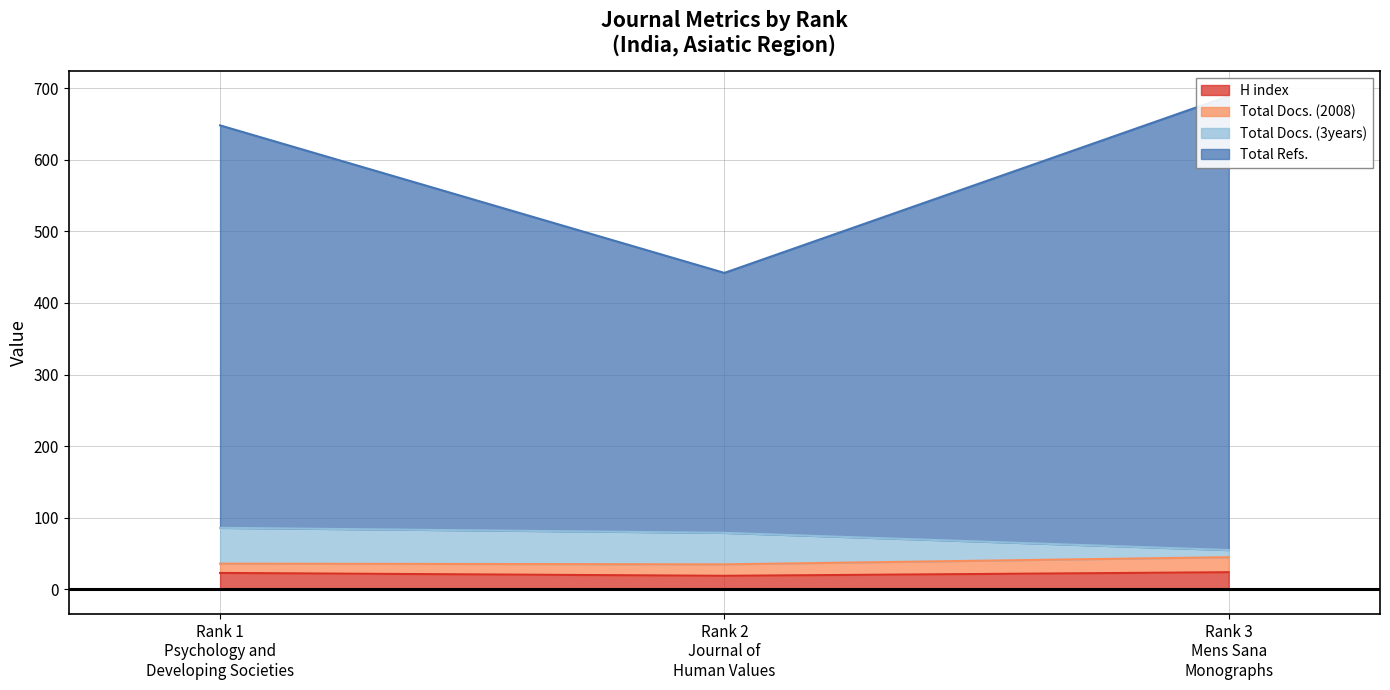

Which series has the widest spread of values?

Total Refs.